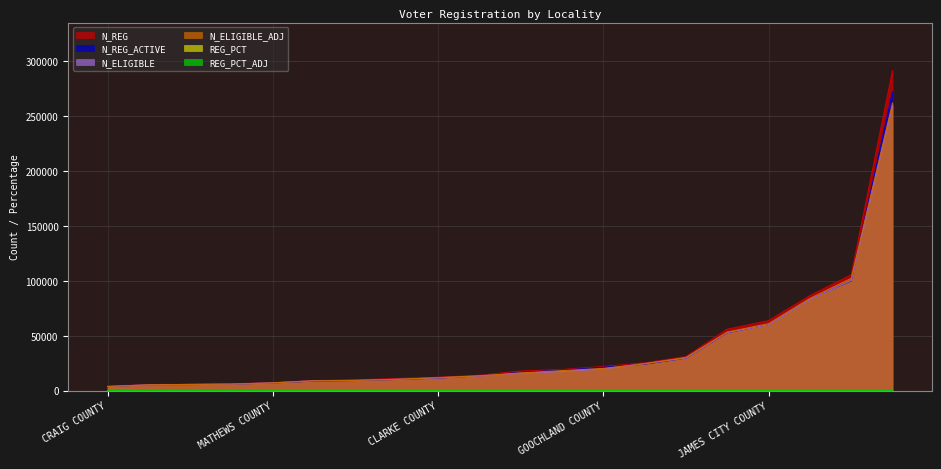

How many interior local peaks does the REG_PCT_ADJ series have?

4